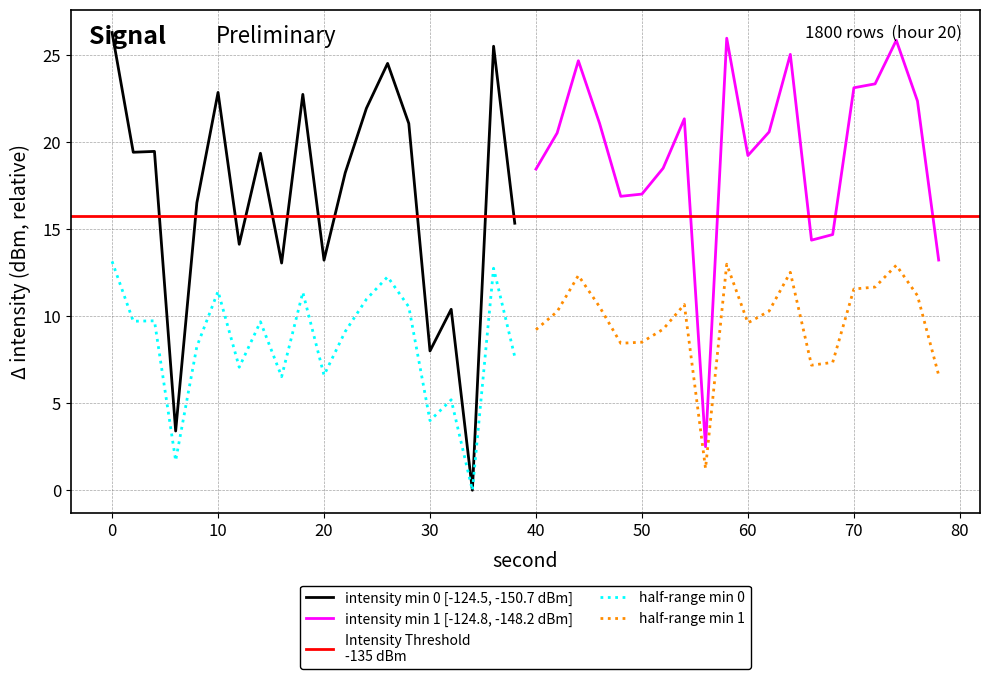

True or false: intensity min 1 [-124.8, -148.2 dBm] and half-range min 1 intersect in this chart.

False